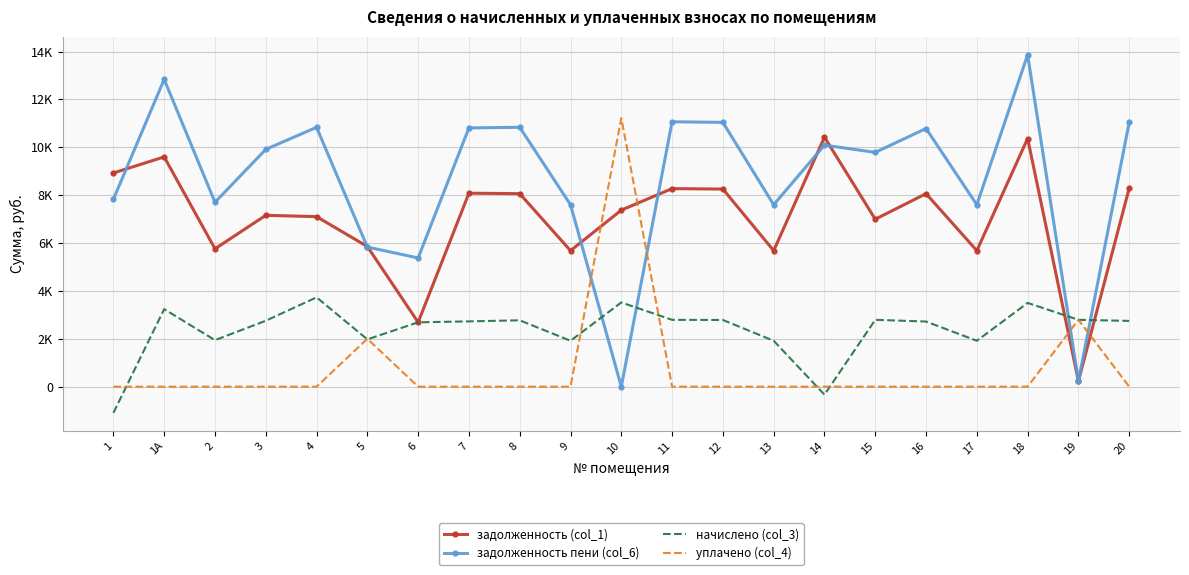

How many intersections are there between задолженность пени (col_6) and начислено (col_3)?

4